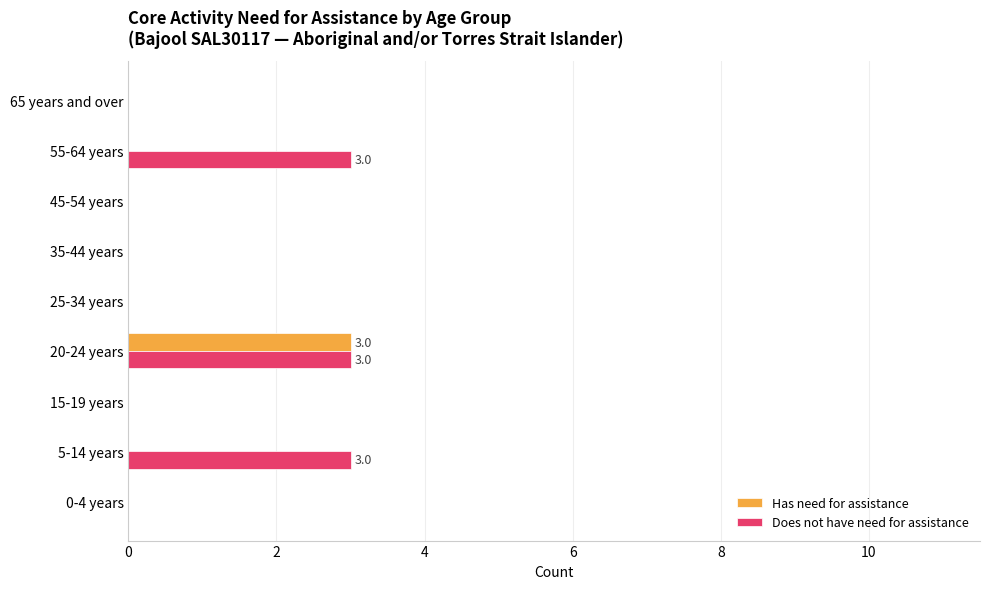

The Does not have need for assistance series shows 3 at 20-24 years. True or false?

True